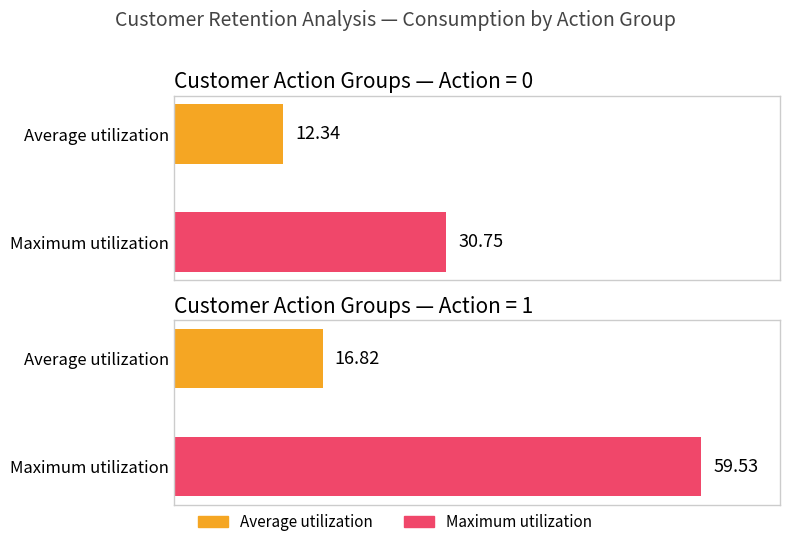

Which category has the lowest value in the Average utilization series?

Action=0